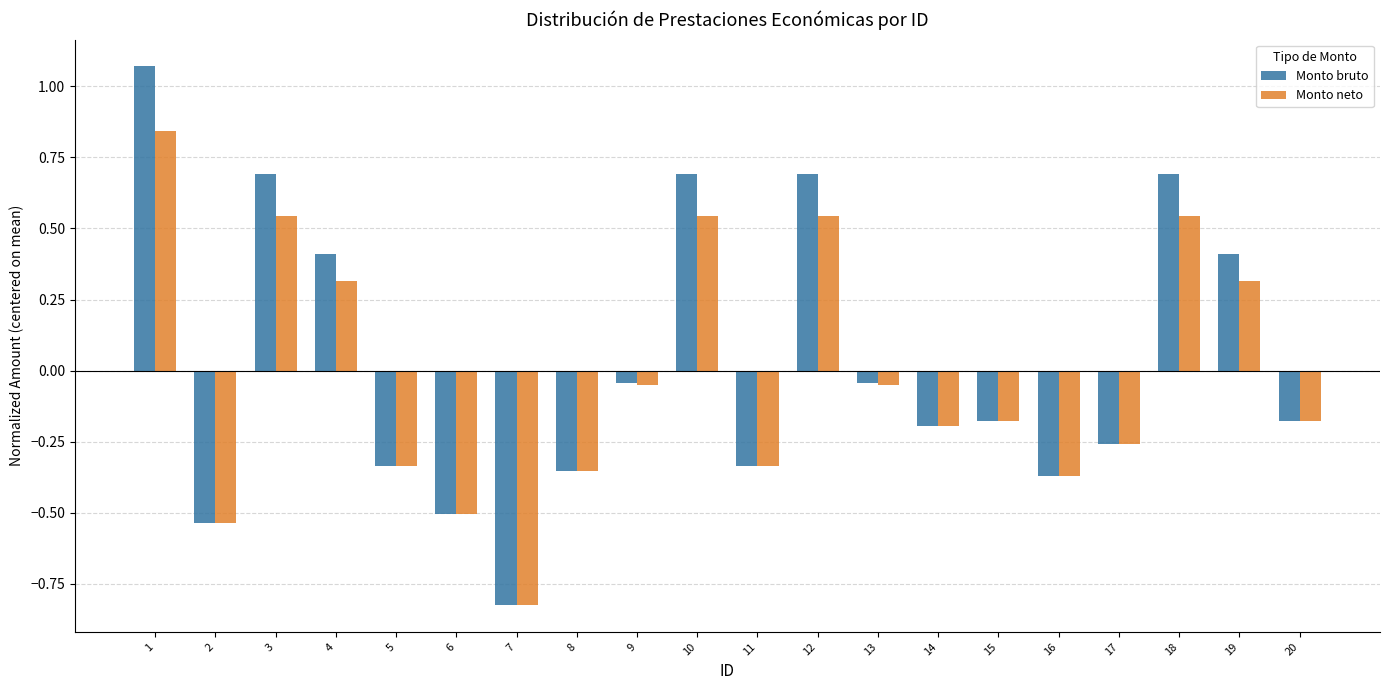

Is the value of Monto neto at 9 greater than the value of Monto bruto at 14?

Yes